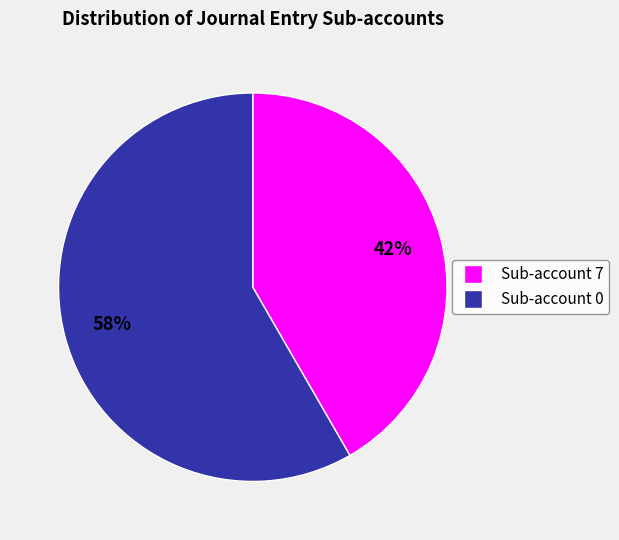

Count the number of slices in the pie.

2